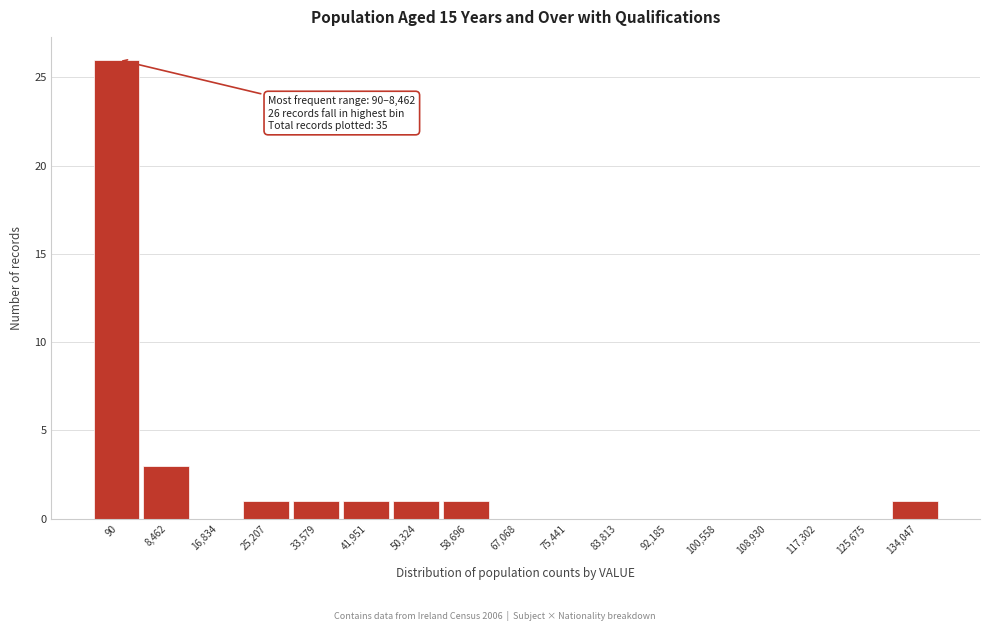

Reading right to left, what are all the values shown in this chart?

134,047=1	125,675=0	117,302=0	108,930=0	100,558=0	92,185=0	83,813=0	75,441=0	67,068=0	58,696=1	50,324=1	41,951=1	33,579=1	25,207=1	16,834=0	8,462=3	90=26